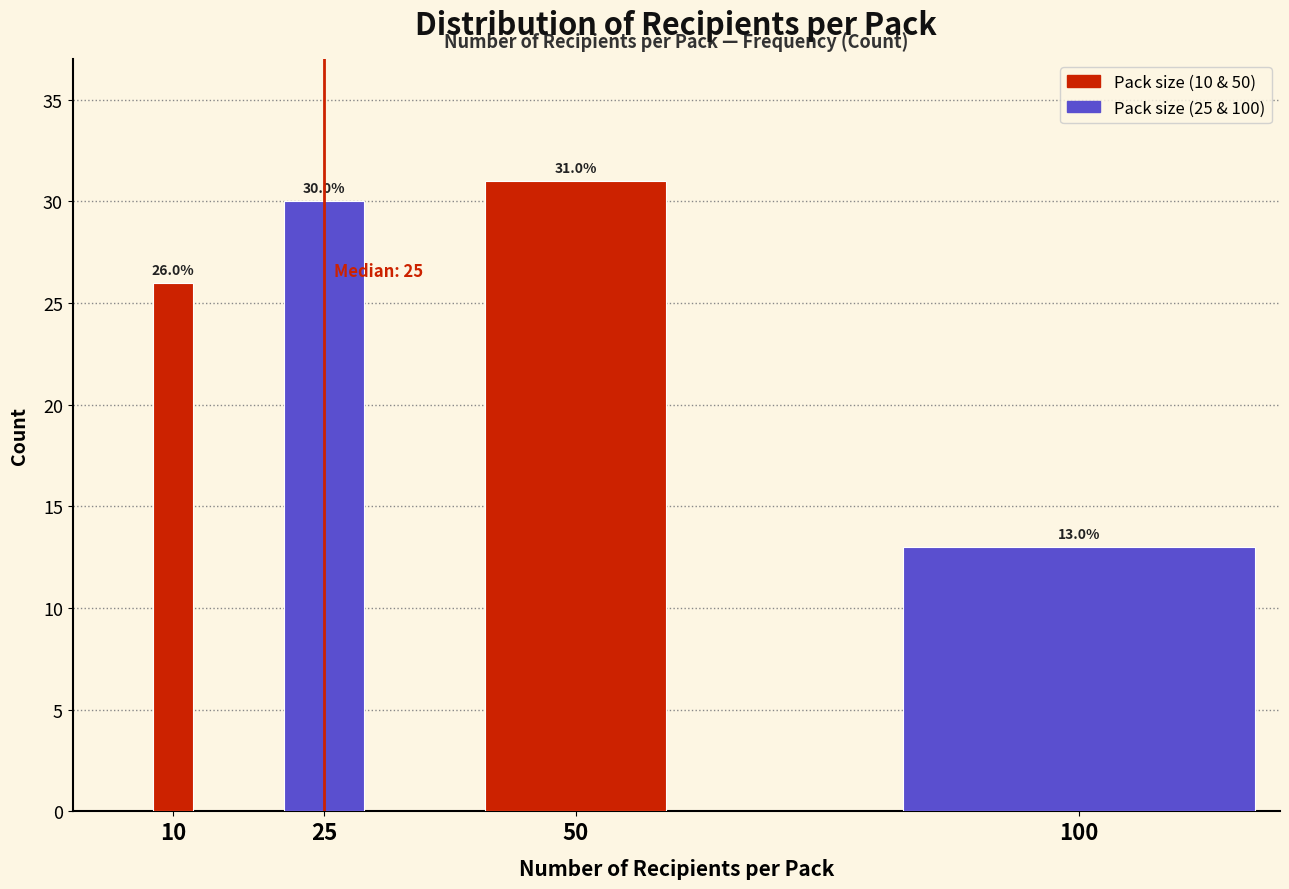

Reading left to right, transcribe all the data shown in this chart.

26	30	31	13